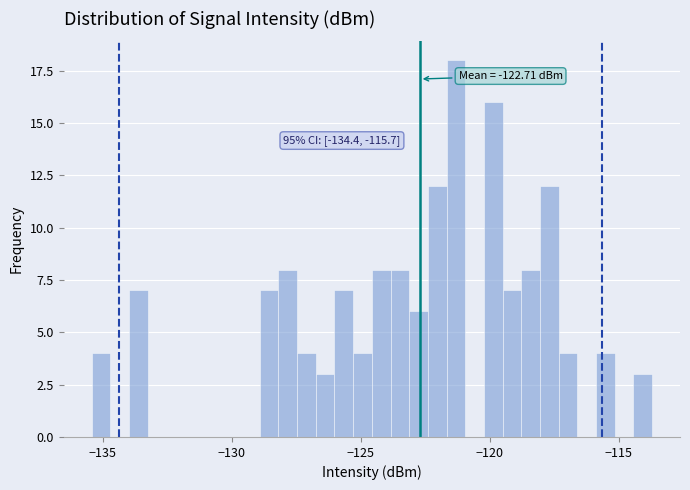

Around what value on the x-axis is the tallest bar? Give the approximate position of its centre, as read against the axis.

-121.5